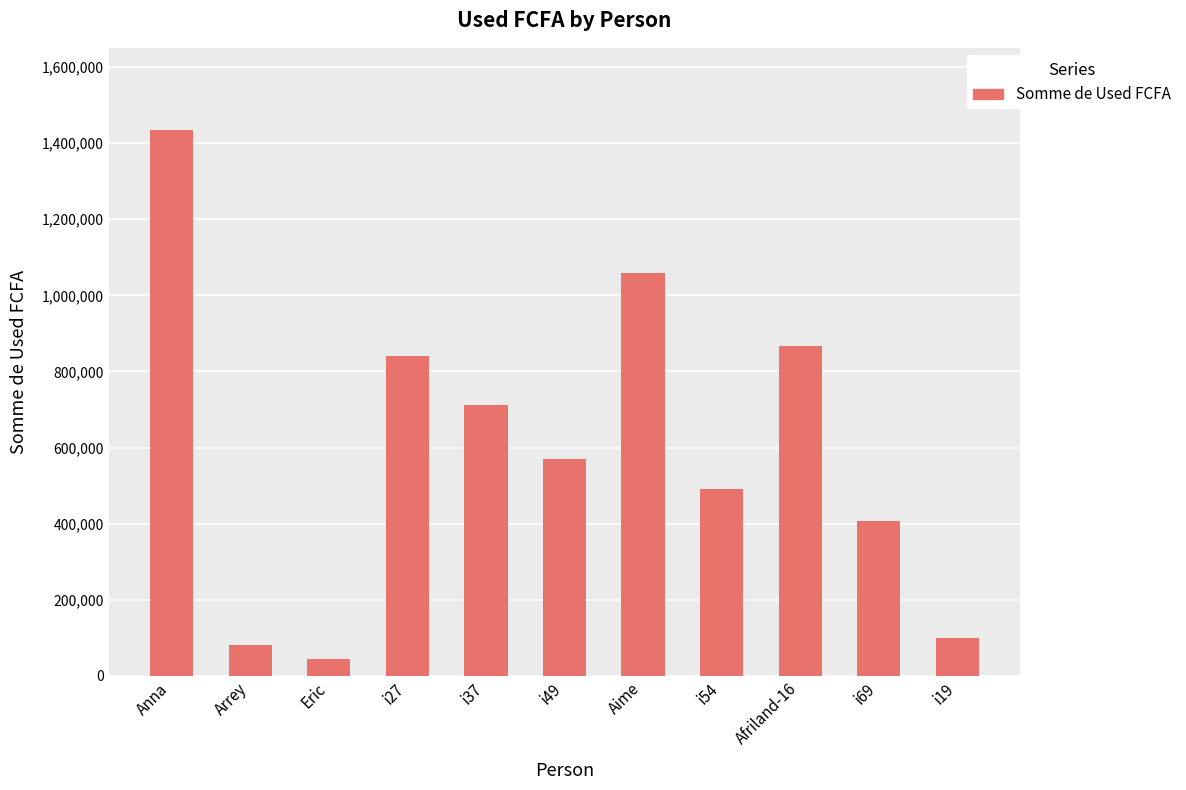

What is the average value?

600500